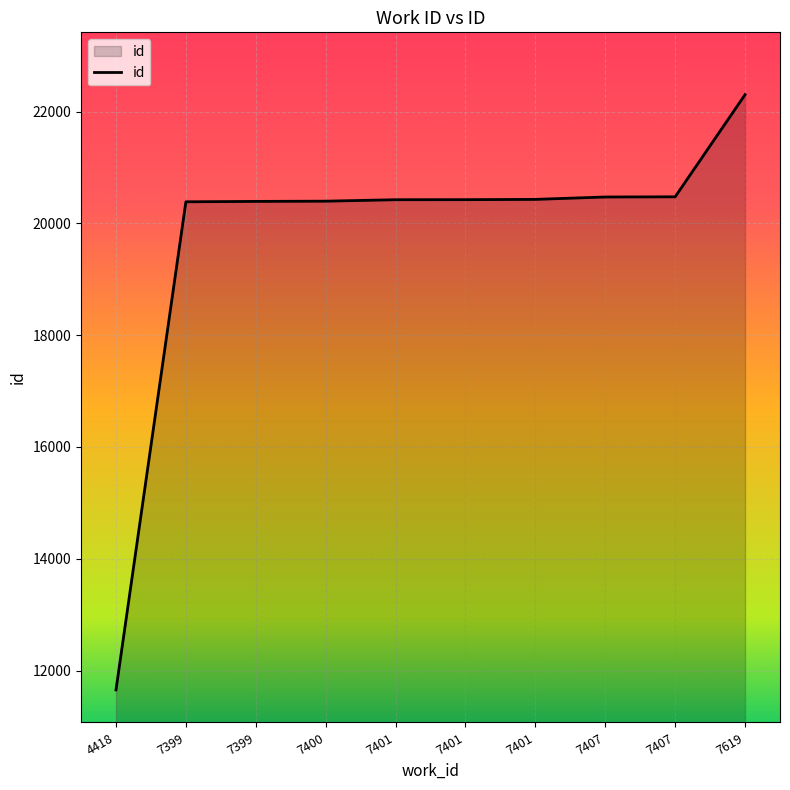

At which label does the data first exceed 20425?

7401